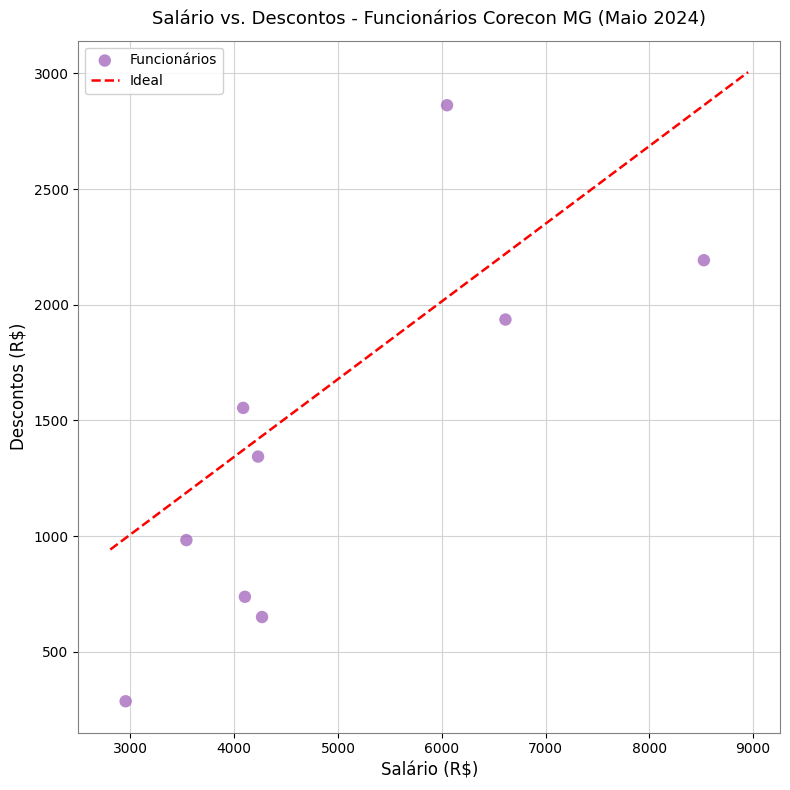

What is the average X value?

4929.9